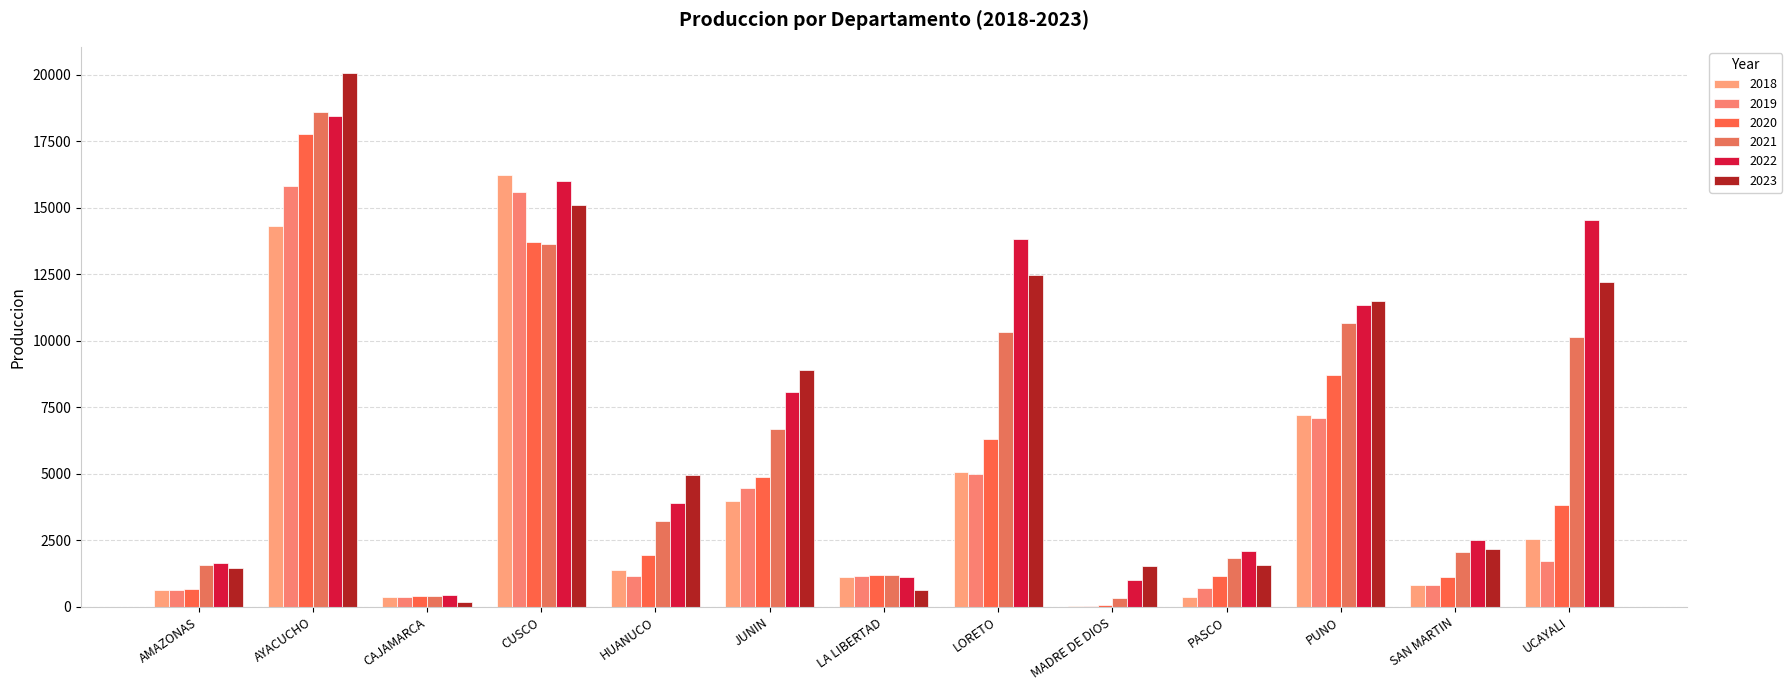

Read the 2021 value at PUNO.

10670.1